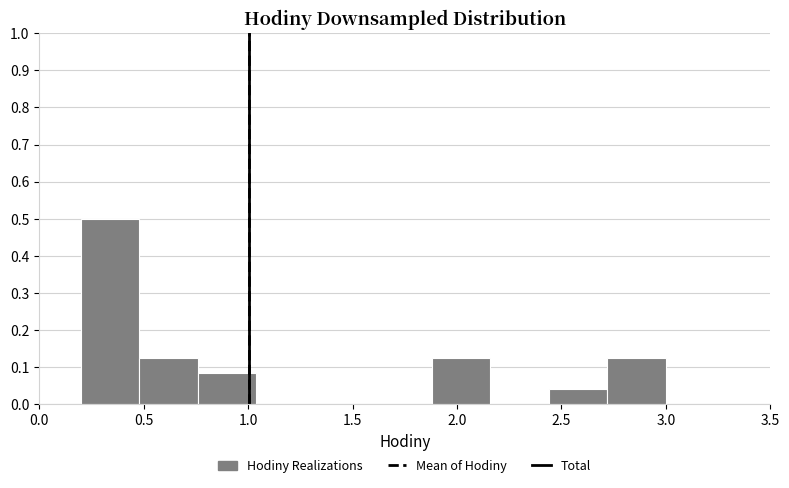

Reading left to right, list every bar in this chart as the range it spans on the x-axis followed by its height. Neither the bar edges nor the heights are printed on the chart, so give them approximately, as read against the axes.

0.20 to 0.48: 0.50
0.48 to 0.76: 0.13
0.76 to 1.04: 0.08
1.04 to 1.32: 0
1.32 to 1.60: 0
1.60 to 1.88: 0
1.88 to 2.16: 0.13
2.16 to 2.44: 0
2.44 to 2.72: 0.04
2.72 to 3.00: 0.13